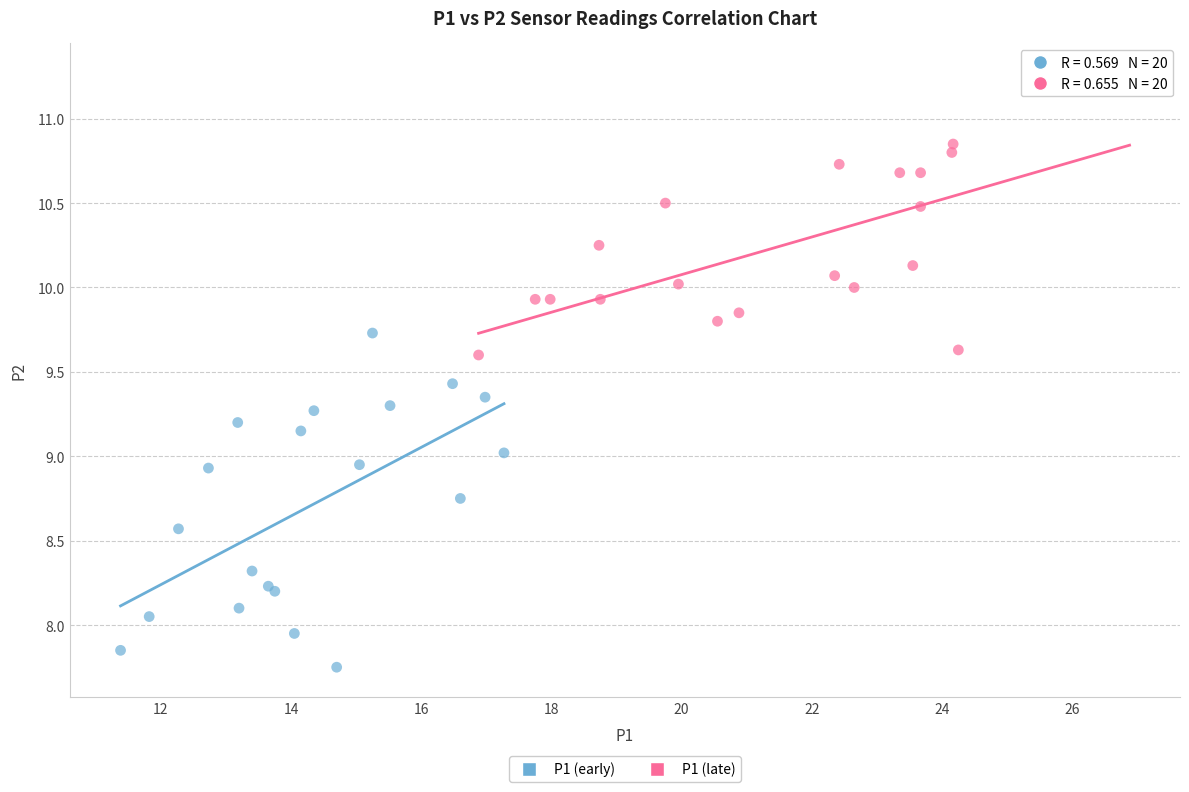

Which series has the largest Y range (max minus min)?

P1 (early)